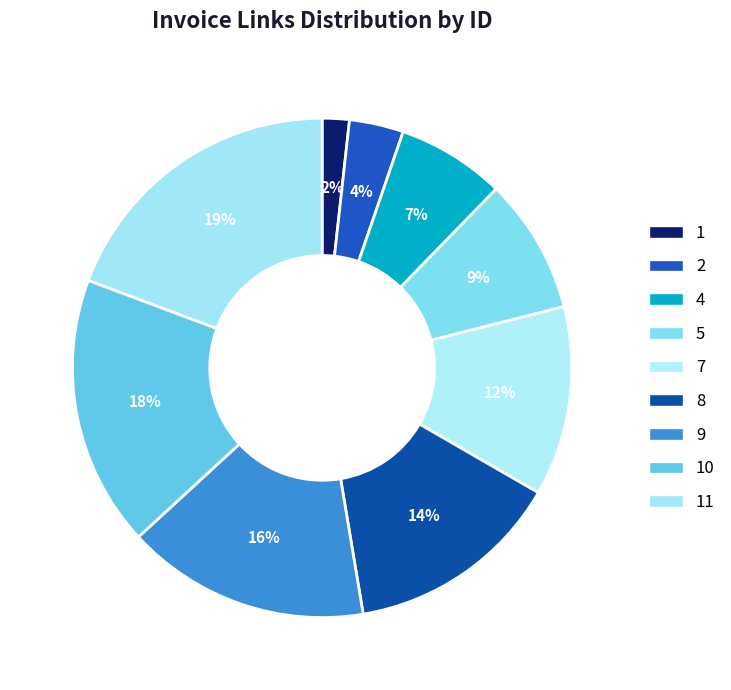

True or false: 9 accounts for 21% of the total.

False